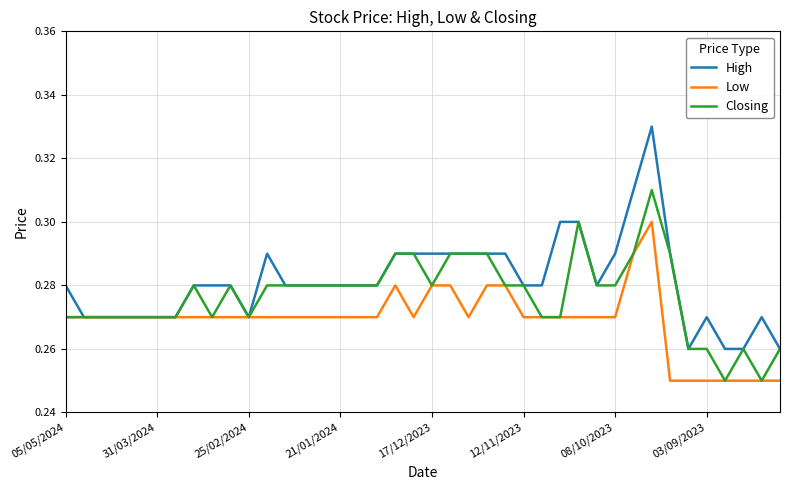

List the series in order of their overall mean, lowest first.

Low, Closing, High